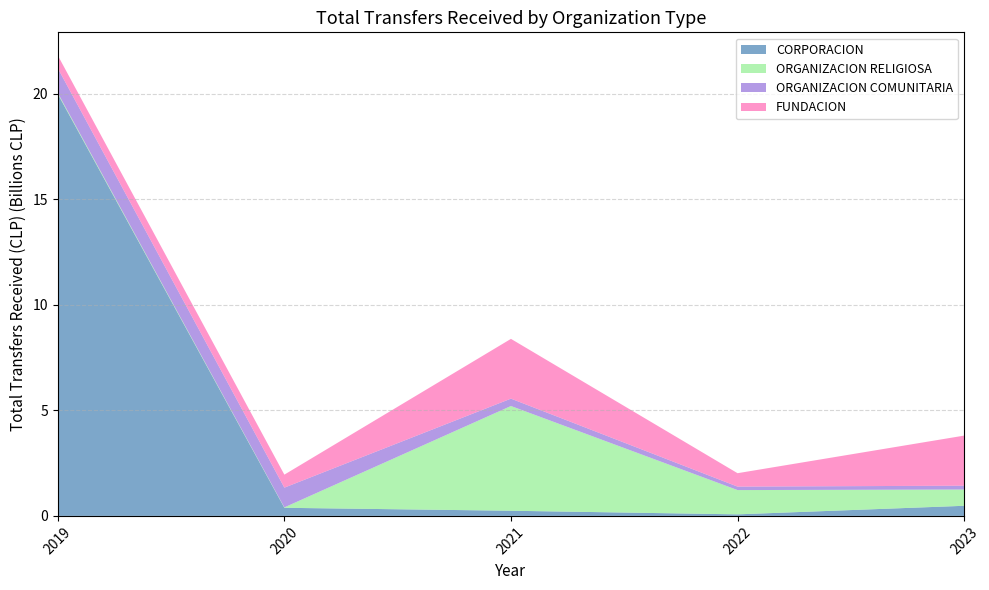

What is the maximum value for ORGANIZACION RELIGIOSA?

4962500920